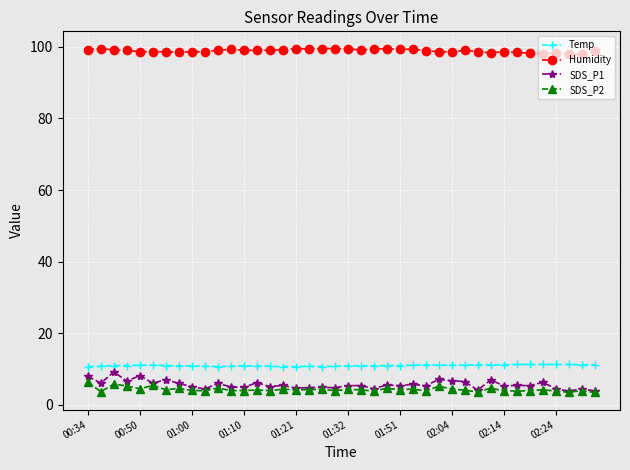

What are all the series names shown in the legend?

Temp, Humidity, SDS_P1, SDS_P2